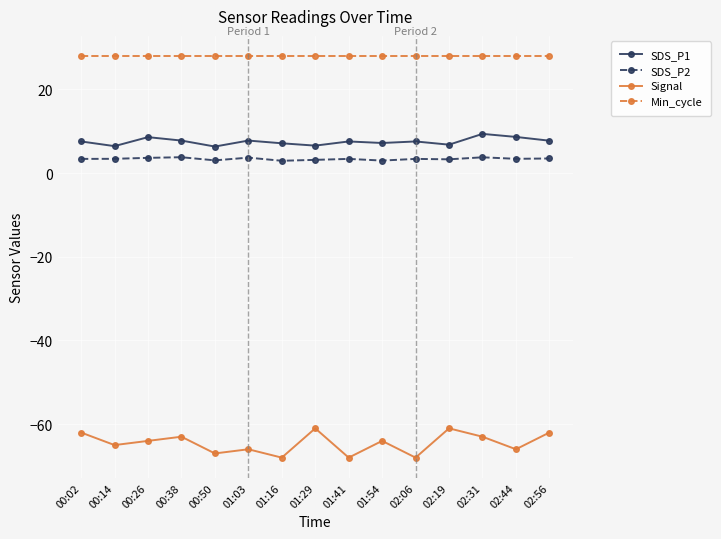

The value of SDS_P1 at 00:14 is 6.5. True or false?

True